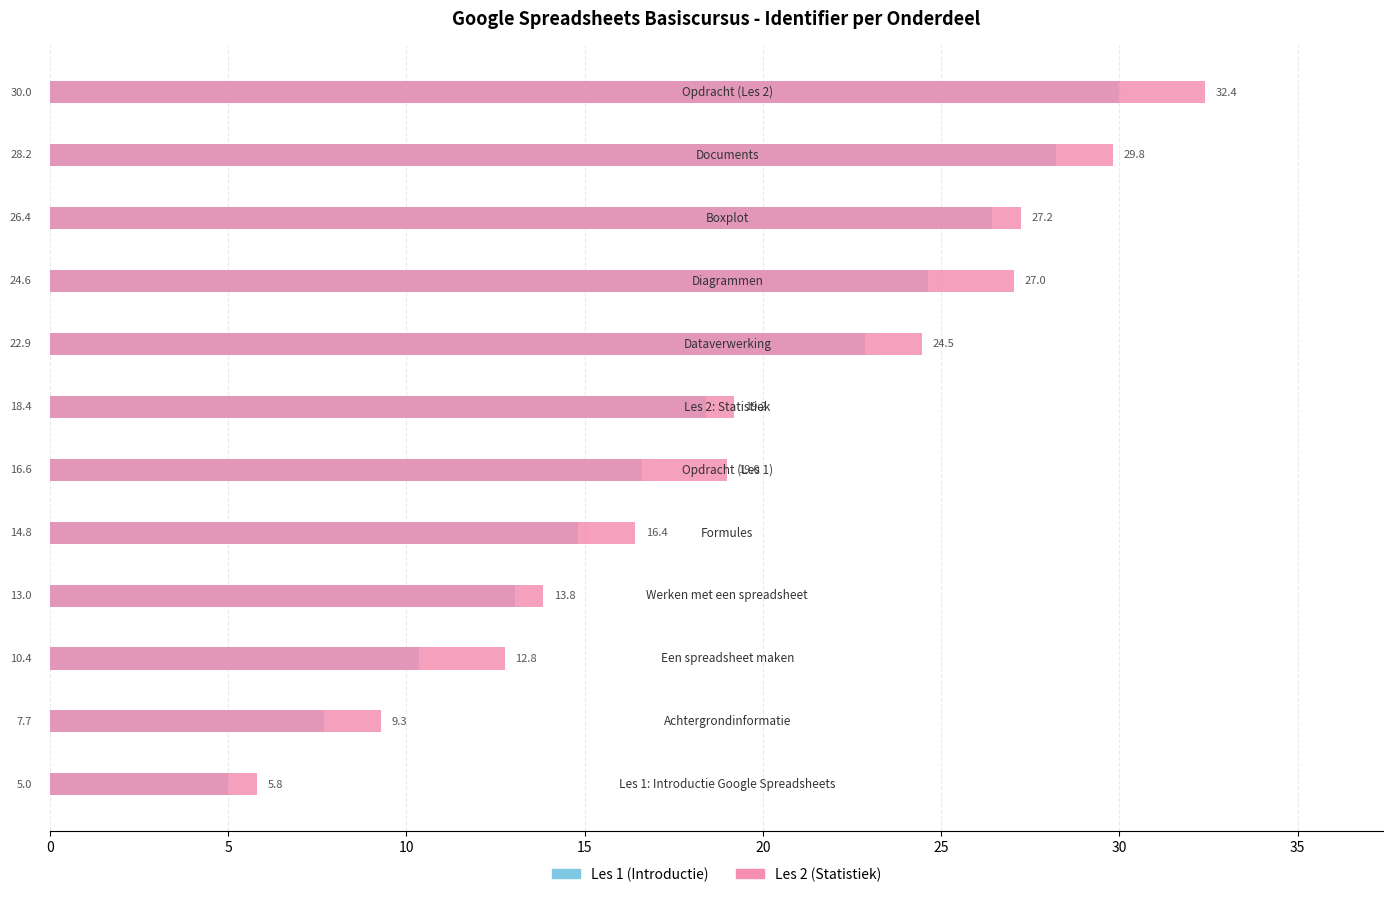

What is the maximum value shown in the chart?

32.4